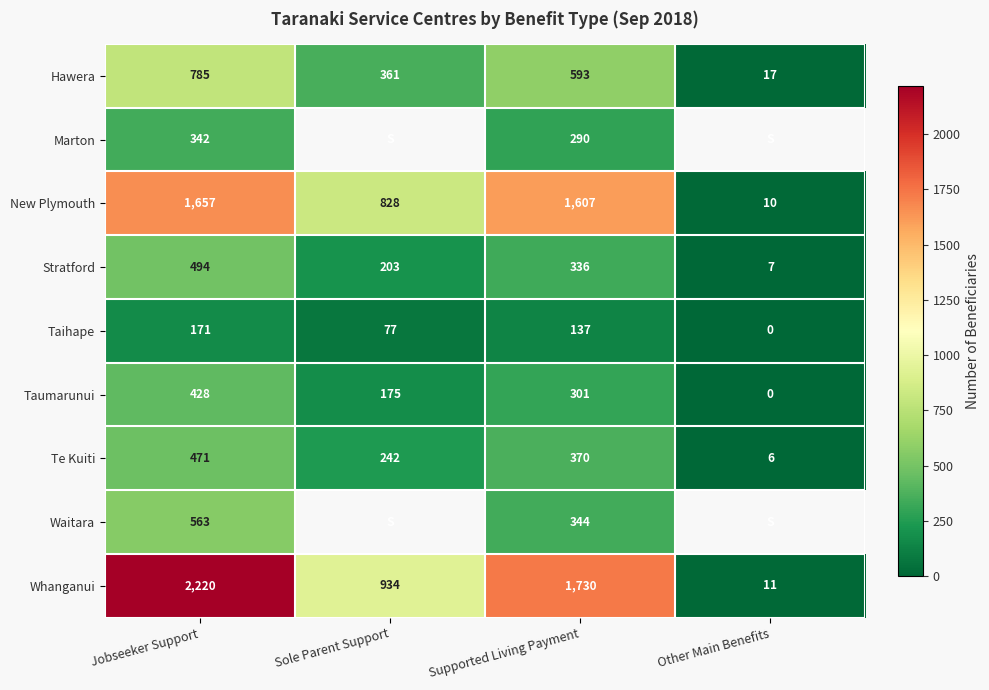

What is the greatest value displayed?

2220.0